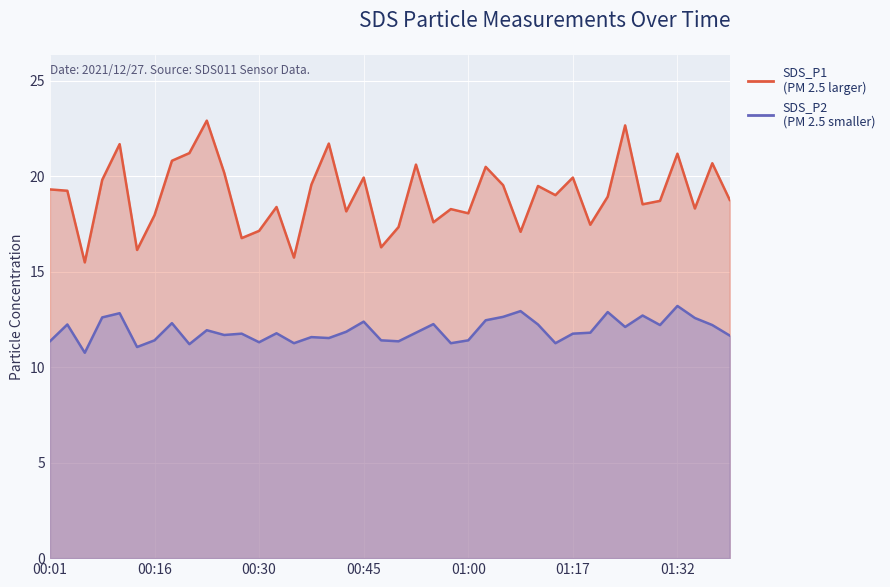

Reading left to right, list all the values displayed in this chart.

SDS_P1: 00:01=19.3	00:04=19.2	00:06=15.5	00:08=19.8	00:11=21.7	00:13=16.1	00:16=17.9	00:18=20.8	00:21=21.2	00:23=22.9	00:25=20.2	00:28=16.8	00:30=17.1	00:33=18.4	00:35=15.7	00:38=19.6	00:40=21.7	00:43=18.1	00:45=19.9	00:47=16.3	00:50=17.3	00:52=20.6	00:55=17.6	00:57=18.3	01:00=18.1	01:02=20.5	01:05=19.5	01:07=17.1	01:10=19.5	01:13=19.0	01:17=19.9	01:20=17.4	01:22=18.9	01:25=22.6	01:27=18.5	01:30=18.7	01:32=21.2	01:35=18.3	01:37=20.7	01:40=18.8
SDS_P2: 00:01=11.3	00:04=12.2	00:06=10.8	00:08=12.6	00:11=12.8	00:13=11.1	00:16=11.4	00:18=12.3	00:21=11.2	00:23=11.9	00:25=11.7	00:28=11.8	00:30=11.3	00:33=11.8	00:35=11.2	00:38=11.6	00:40=11.5	00:43=11.8	00:45=12.4	00:47=11.4	00:50=11.3	00:52=11.8	00:55=12.2	00:57=11.2	01:00=11.4	01:02=12.4	01:05=12.6	01:07=12.9	01:10=12.2	01:13=11.2	01:17=11.8	01:20=11.8	01:22=12.9	01:25=12.1	01:27=12.7	01:30=12.2	01:32=13.2	01:35=12.6	01:37=12.2	01:40=11.7